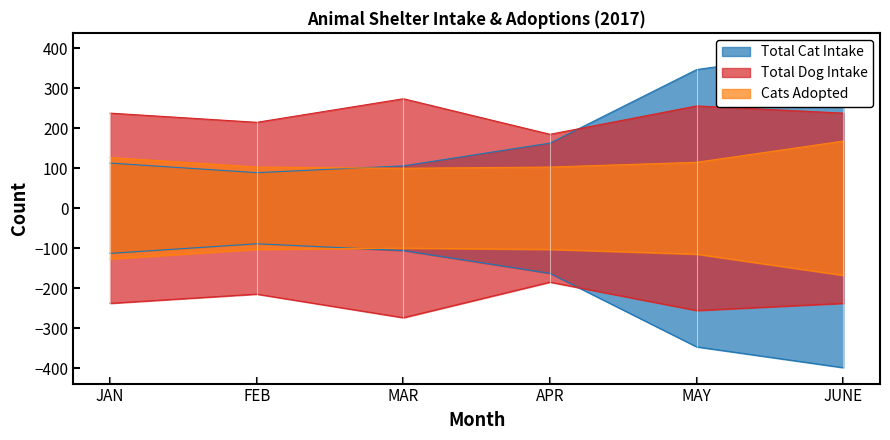

Which has a higher value, APR or MAY?

MAY